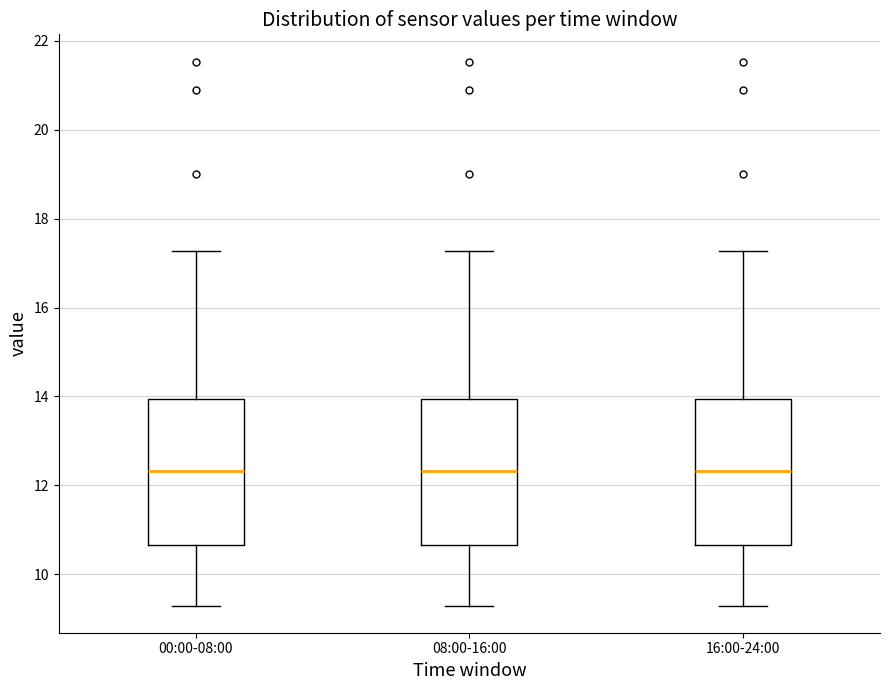

Reading left to right, transcribe this box plot: for each box, give where its median line is, the range the box spans, and where its two whiskers end, as read against the y-axis. The values are not printed on the chart, so give them approximately, as read against the axis.

00:00-08:00: median 12.4, box 10.6 to 14.0, whiskers 9.4 to 17.2
08:00-16:00: median 12.4, box 10.6 to 14.0, whiskers 9.4 to 17.2
16:00-24:00: median 12.4, box 10.6 to 14.0, whiskers 9.4 to 17.2